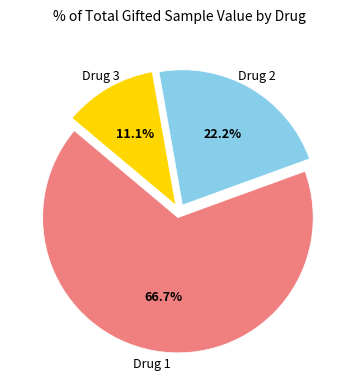

Is there any slice that represents more than half of the pie?

Yes